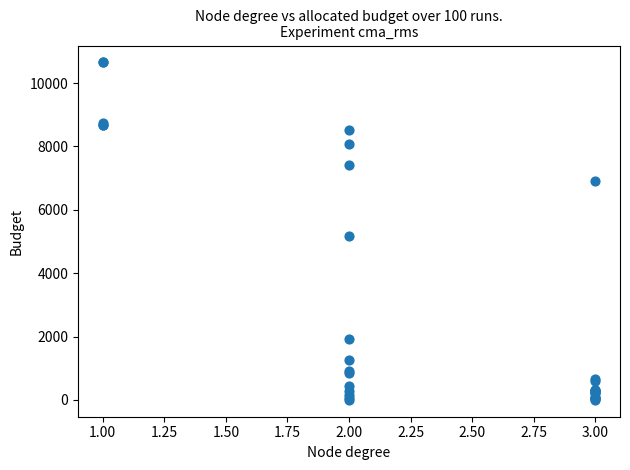

What Y value in the scatter plot is closest to 5326?

5160